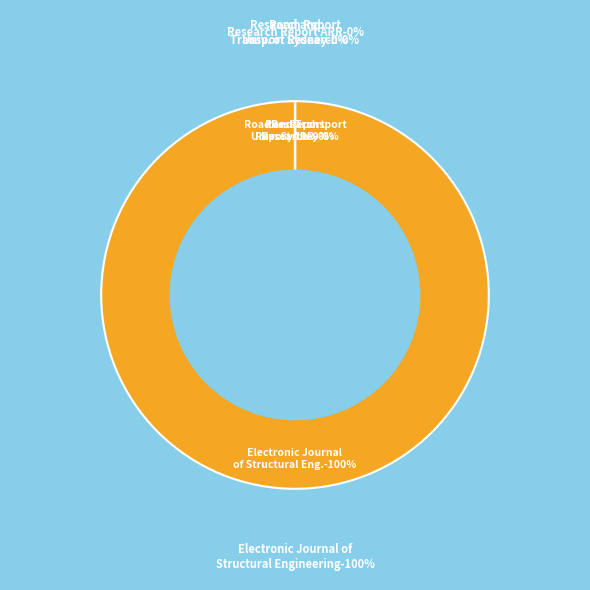

Which slice is the smallest?

Road and Transport Research